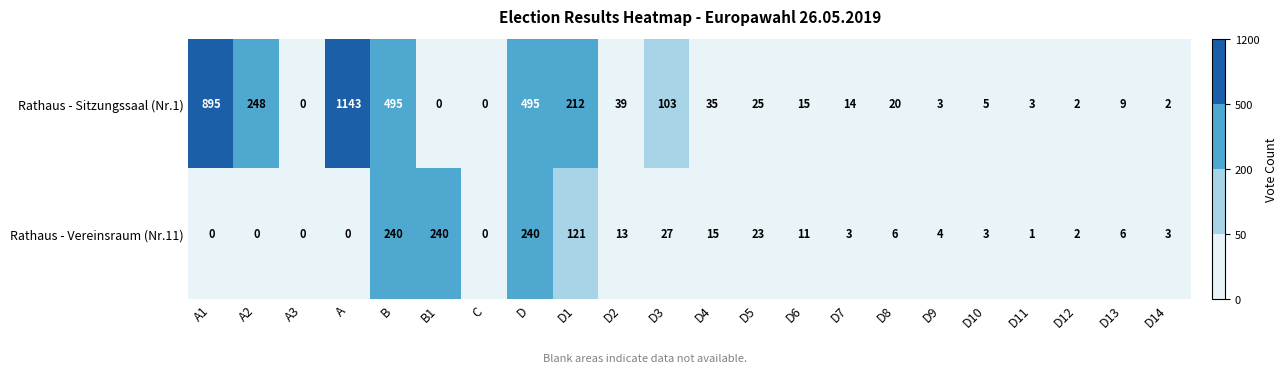

Which series has the largest total across all categories?

Rathaus - Sitzungssaal (Nr.1)